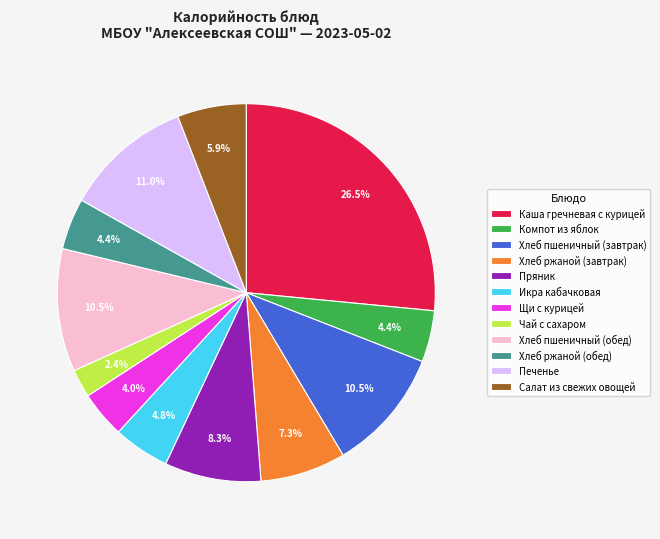

To the nearest percent, what percentage of the pie is Салат из свежих овощей?

6%